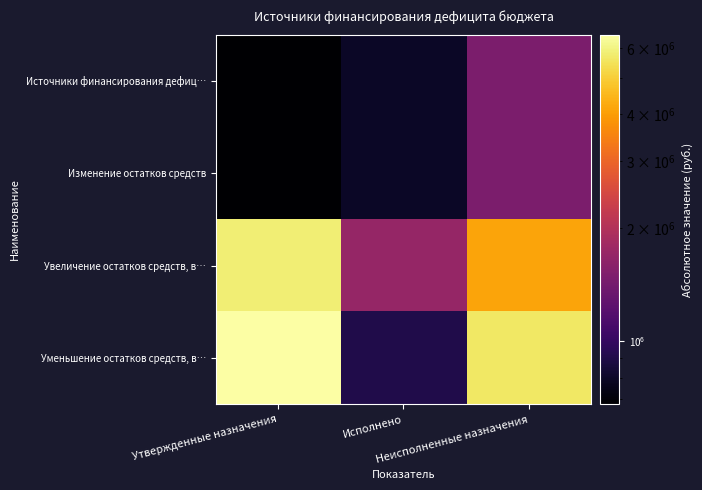

At which category is the sum across all series the highest?

Утвержденные назначения